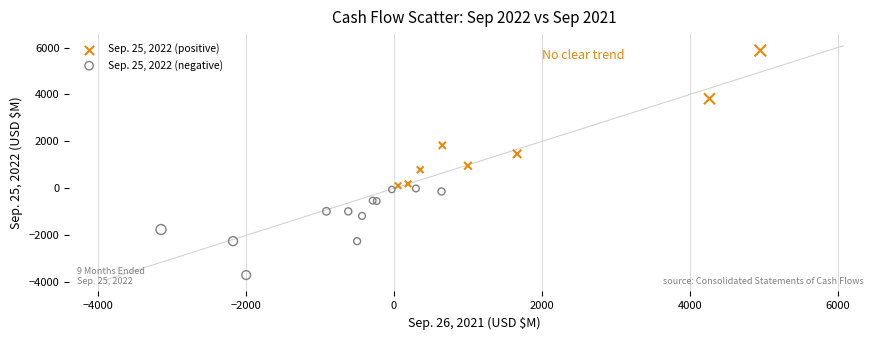

Which series has the widest spread of Y values?

Sep. 25, 2022 (positive)